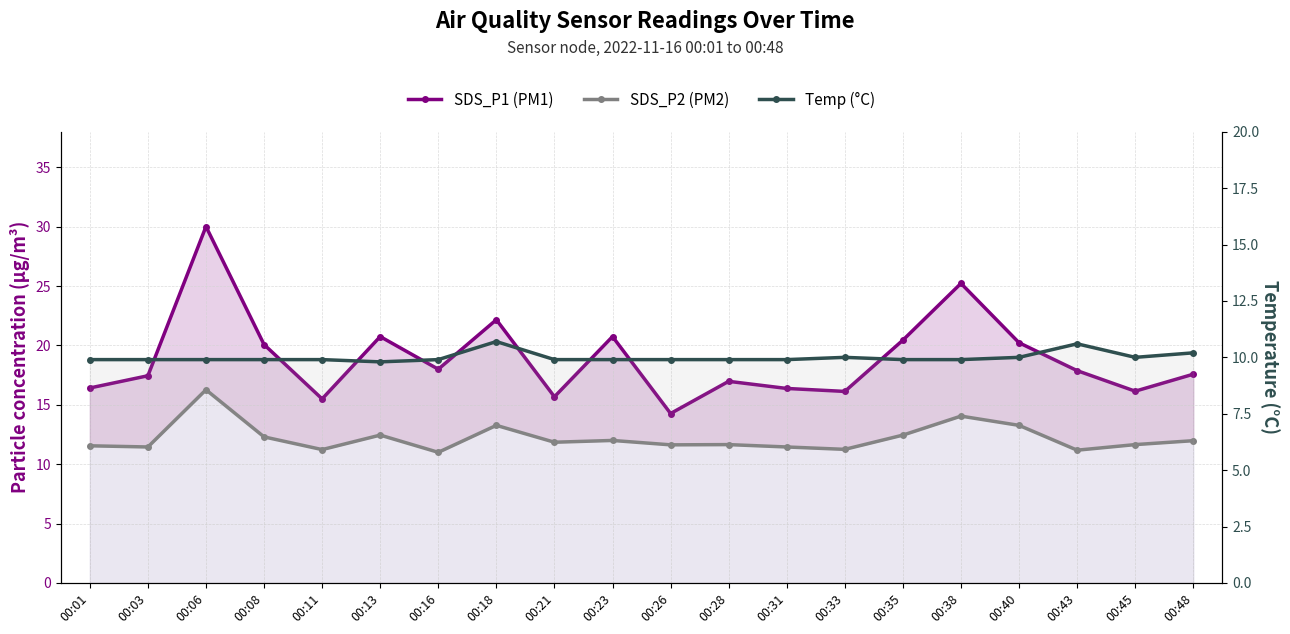

True or false: Temp (°C) and SDS_P1 (PM1) intersect in this chart.

False